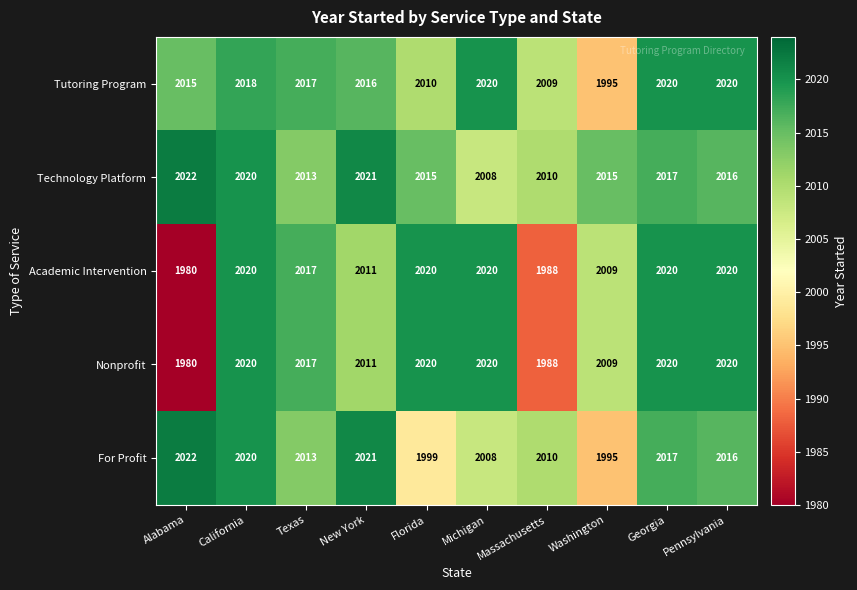

What is the spread (max minus min) of values at Georgia?

3